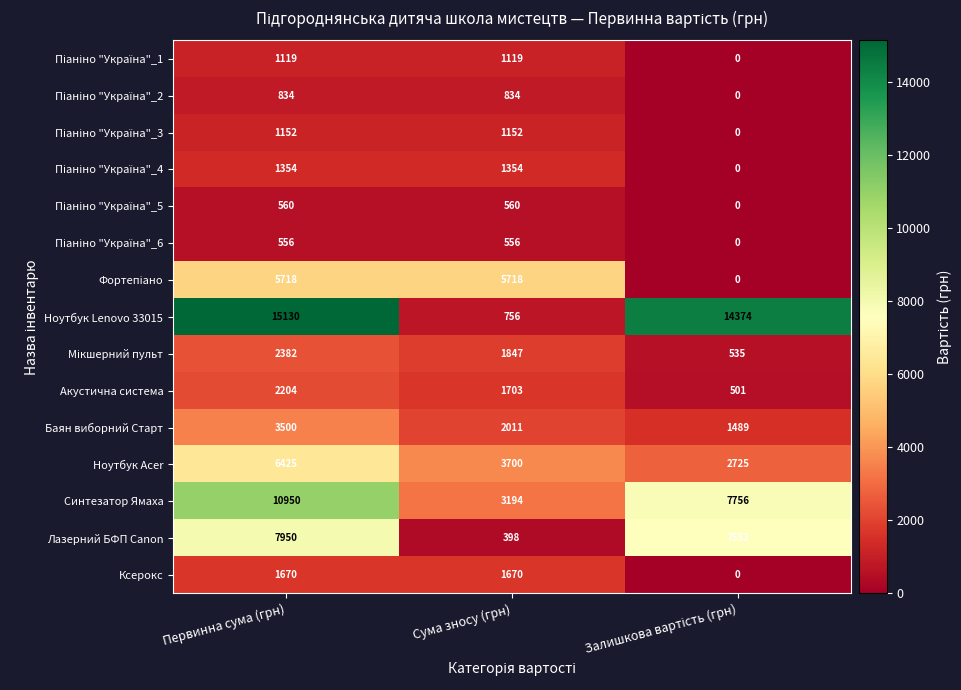

Which series has the largest range (max minus min)?

Ноутбук Lenovo 33015